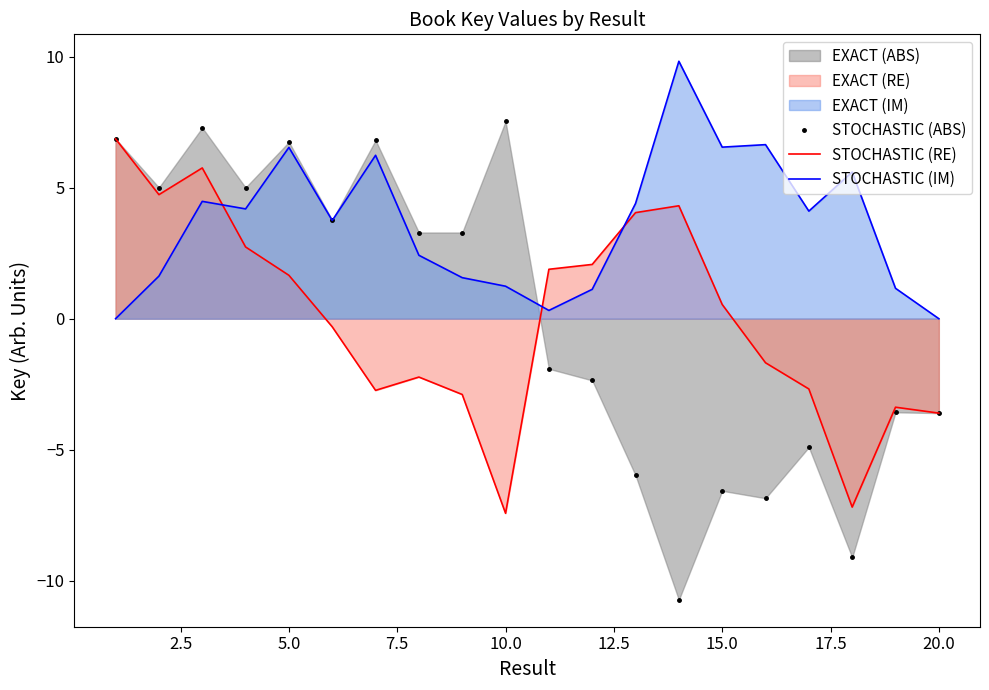

What is the value of the STOCHASTIC (RE) point at the 19th from the left?

-3.4